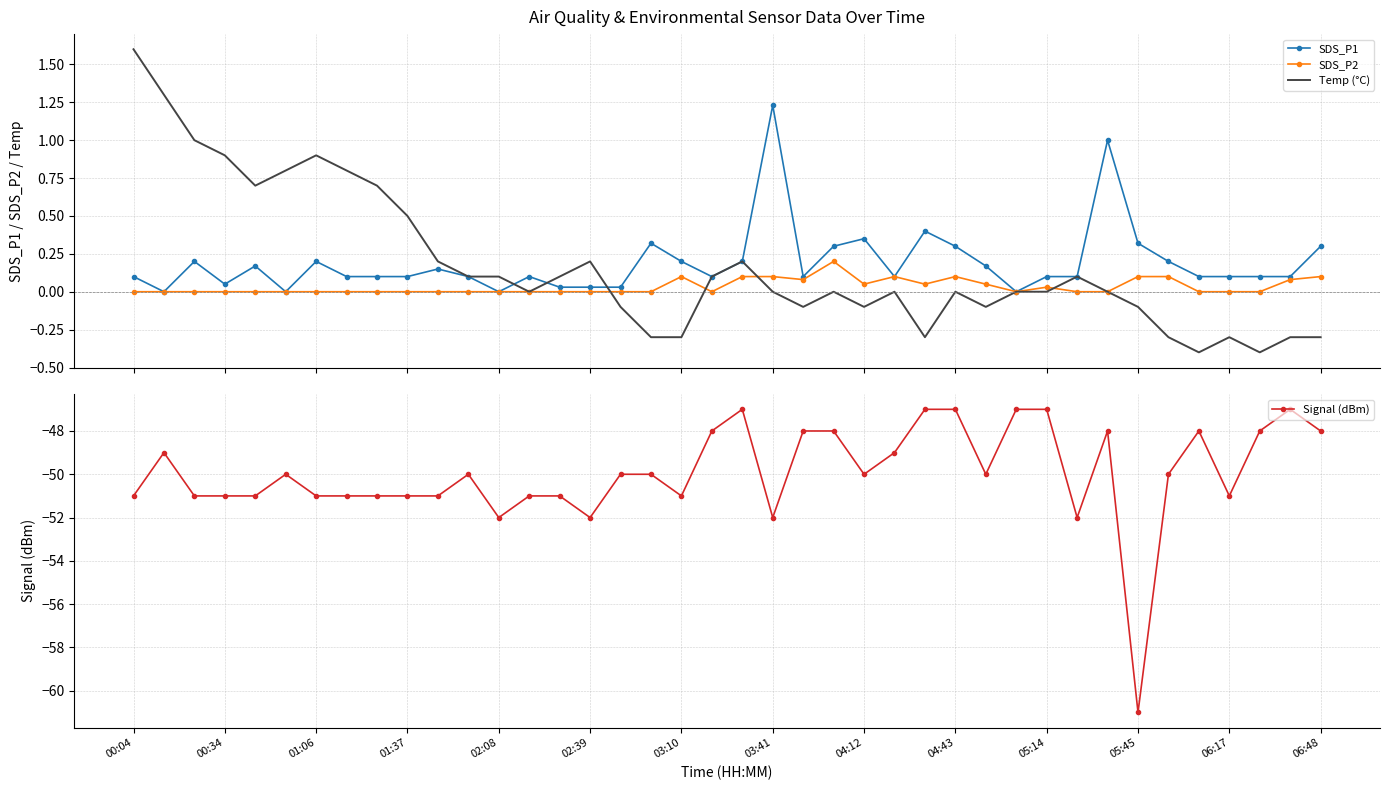

Between 29 and 37, which series saw the biggest shift?

Signal (dBm)